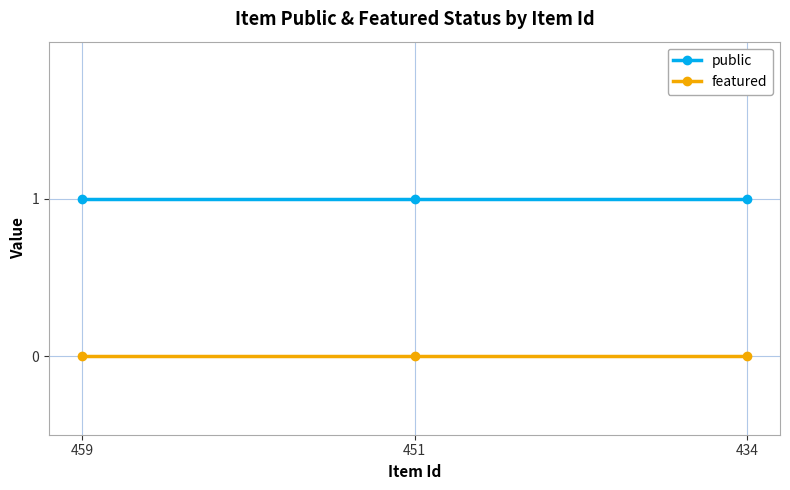

How many distinct data groups are displayed?

2